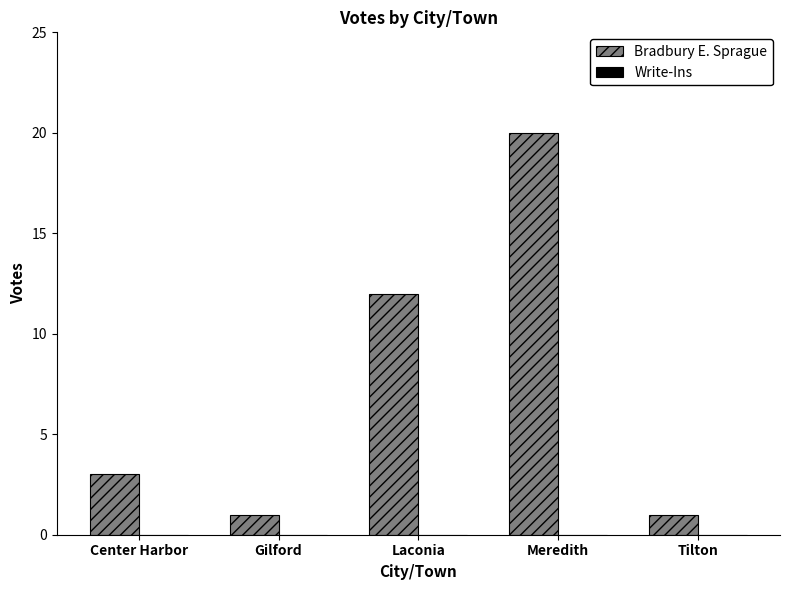

What is the difference between the maximum and minimum values?

19